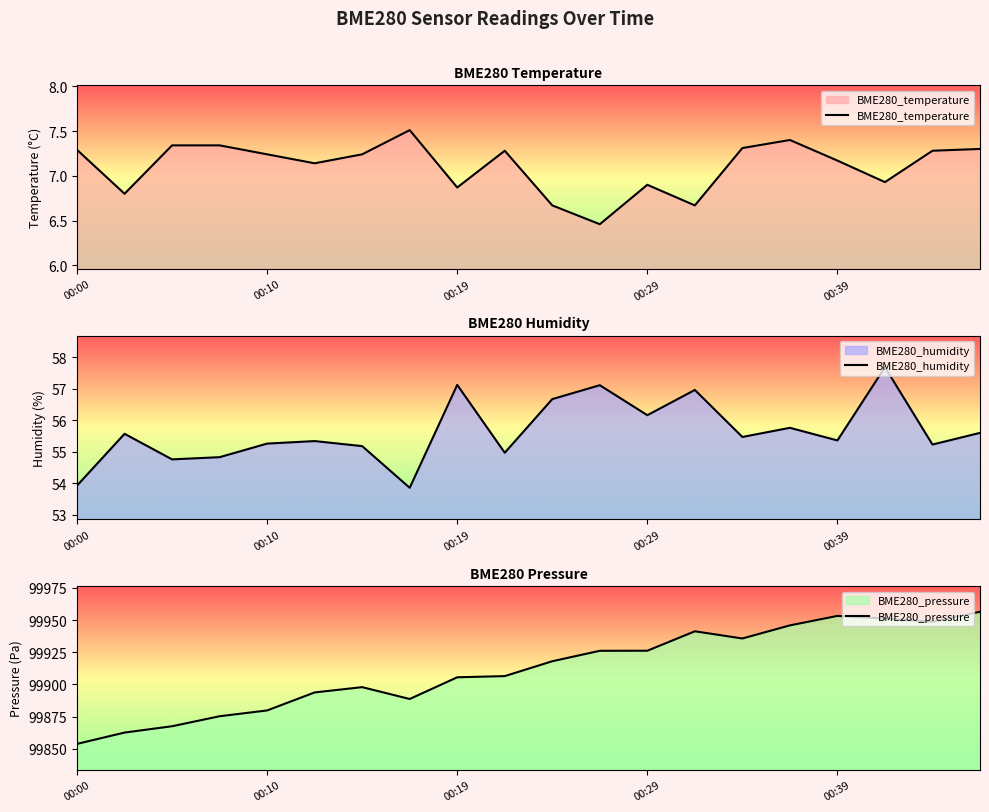

Where does the BME280_temperature series first go above 7?

00:00